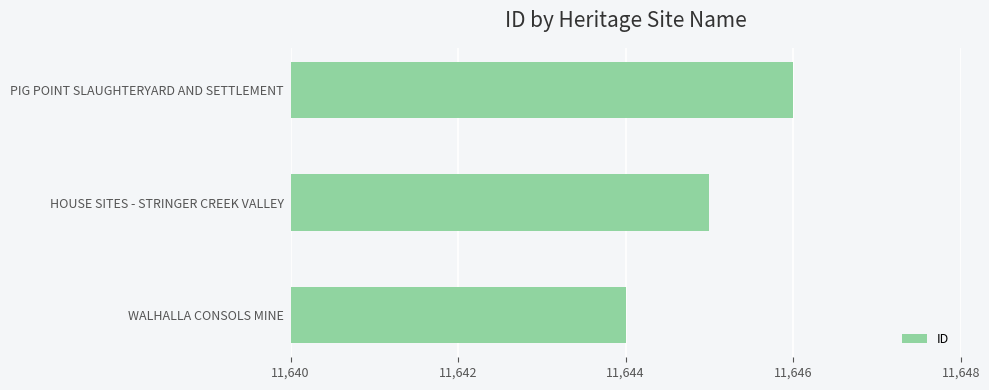

What is the change in value from WALHALLA CONSOLS MINE to HOUSE SITES - STRINGER CREEK VALLEY?

+1